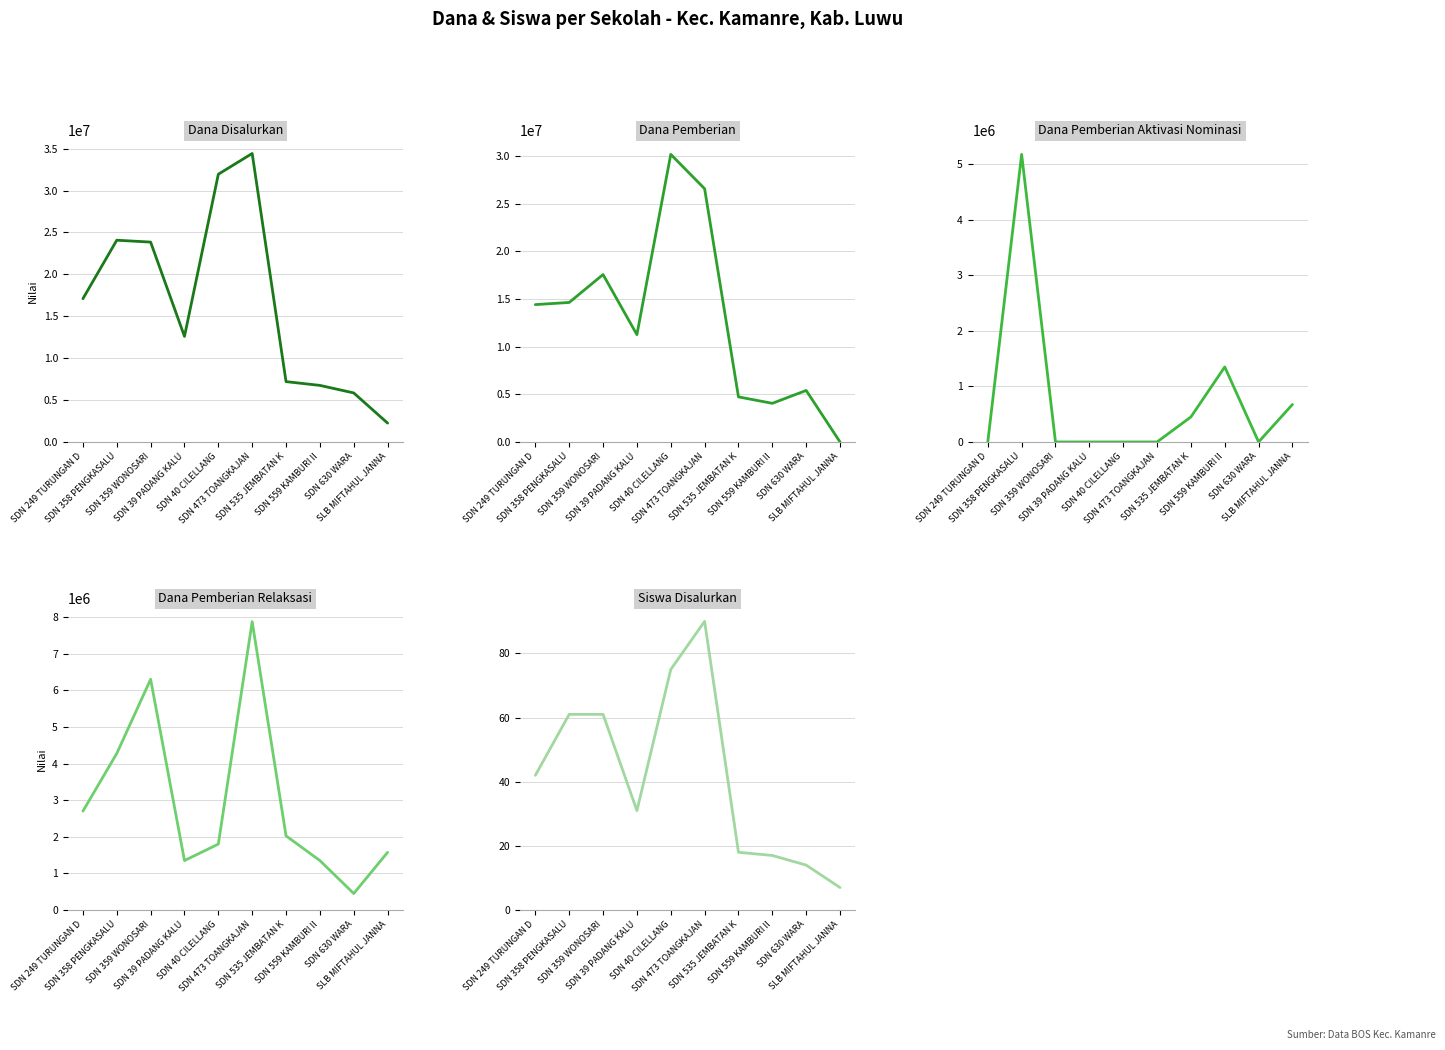

How many values in the Dana Pemberian Relaksasi series are below 2025000?

5